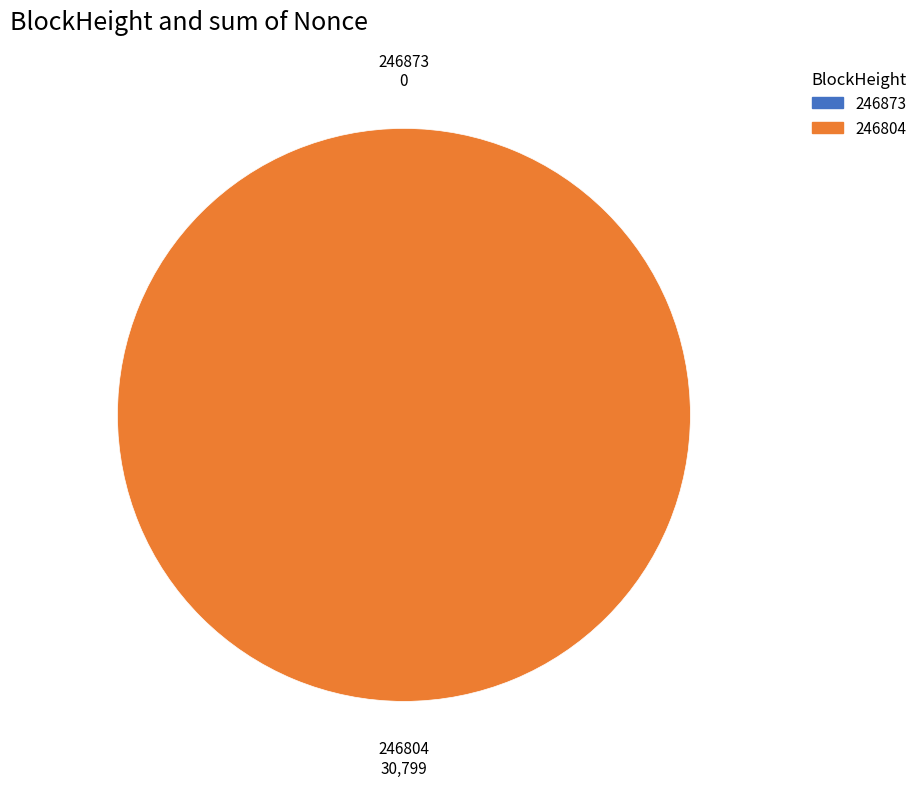

How much of the chart is everything except 246873?

100.0%